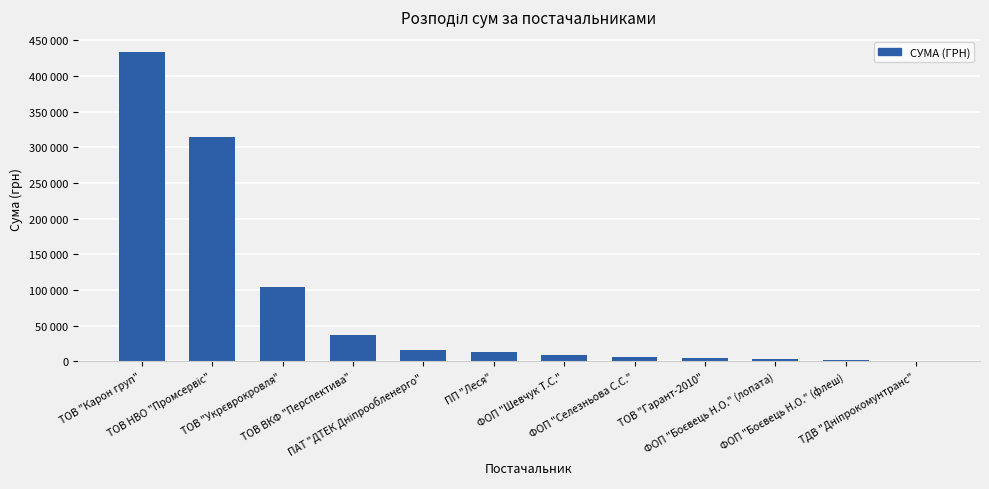

Are the bars horizontal?

No